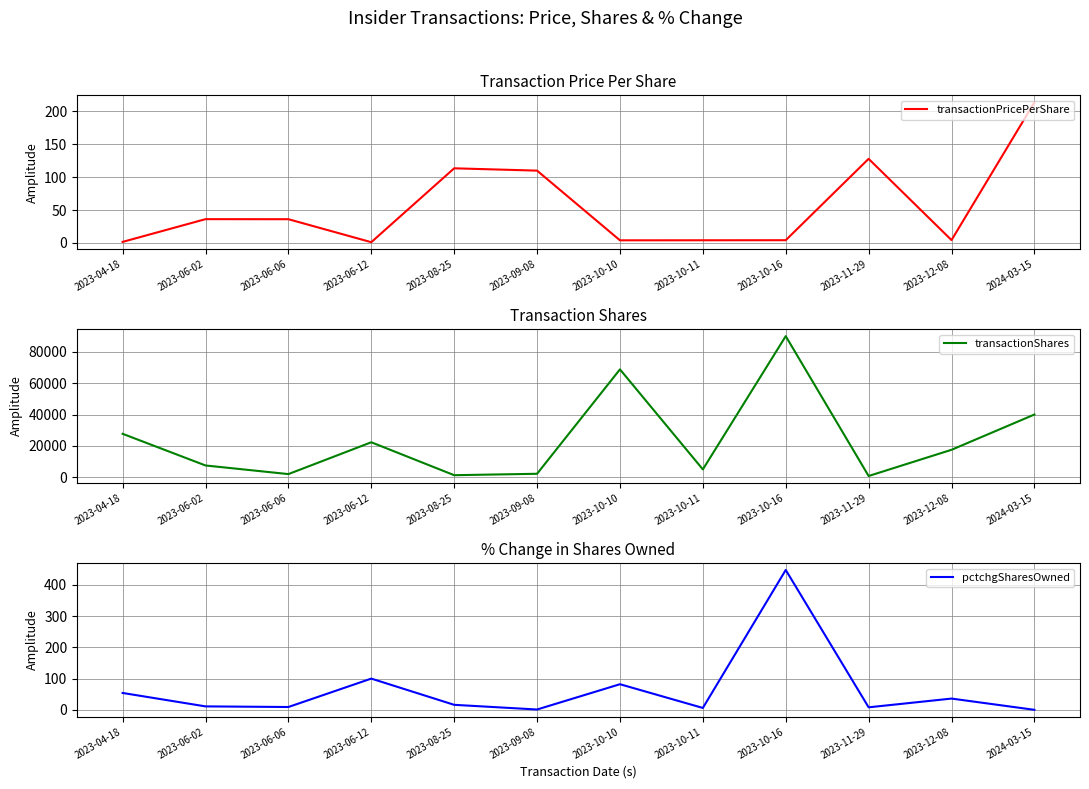

At which category does transactionPricePerShare reach its first local valley?

2023-06-12